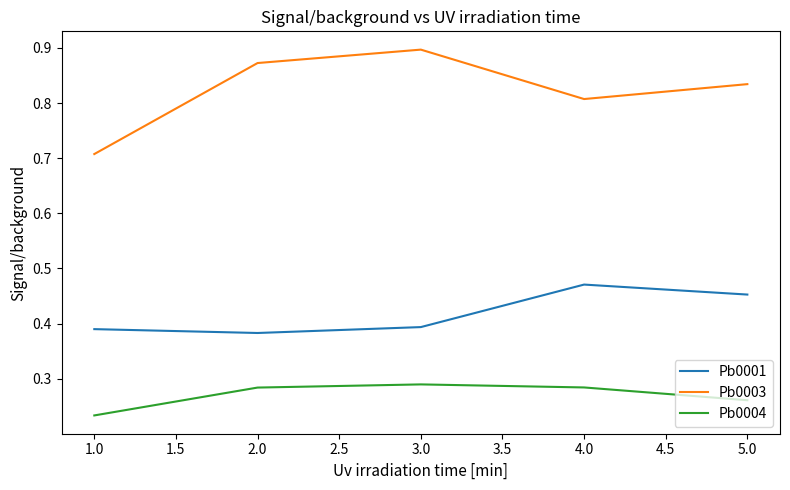

Which series has the widest spread of values?

Pb0003